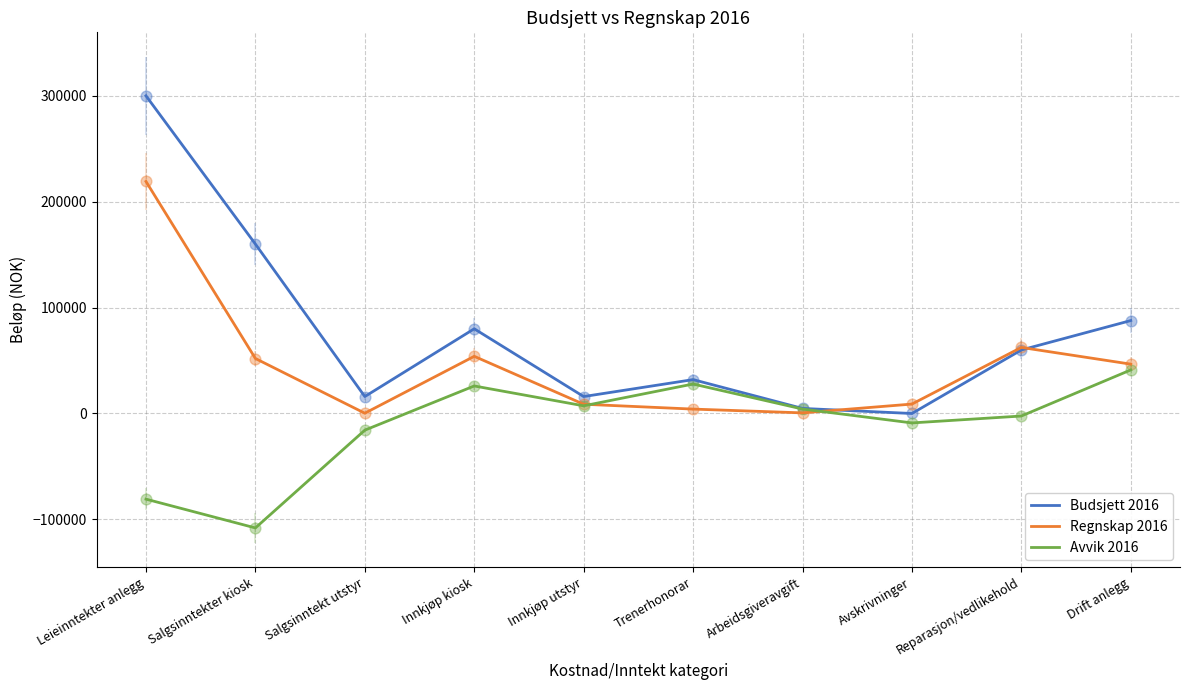

Which series has the widest spread of values?

Budsjett 2016